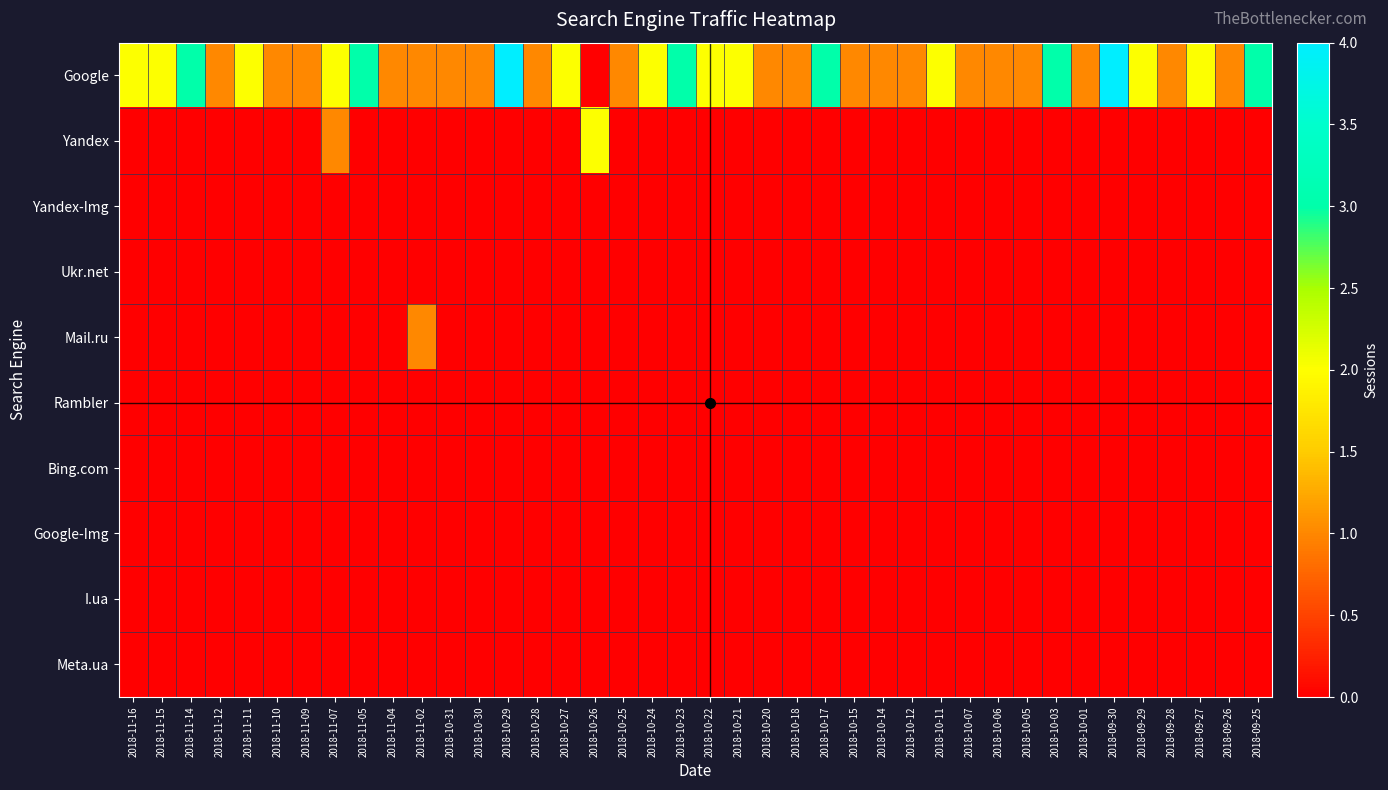

At which category is the sum across all series the highest?

2018-10-29